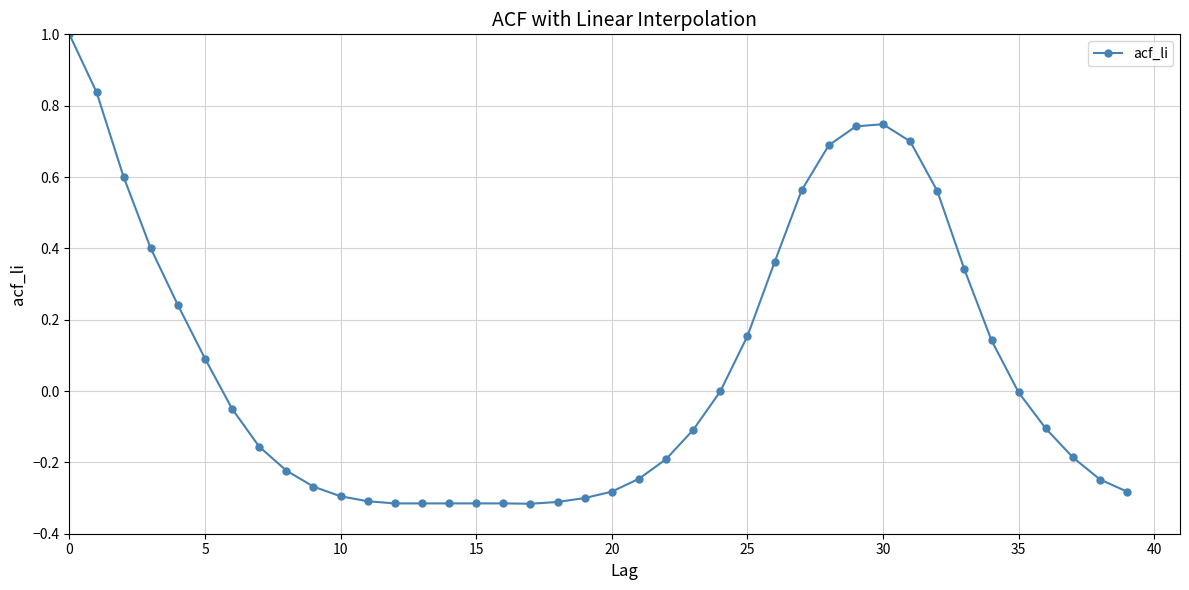

What is the difference between the second highest and minimum values?

1.2